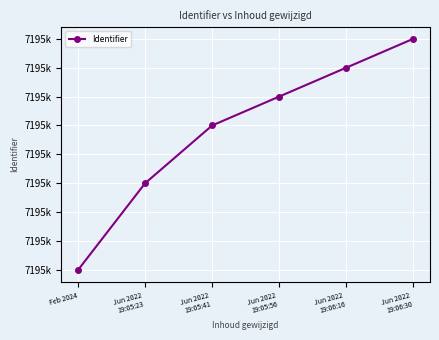

What is the sum of all values?

43174373